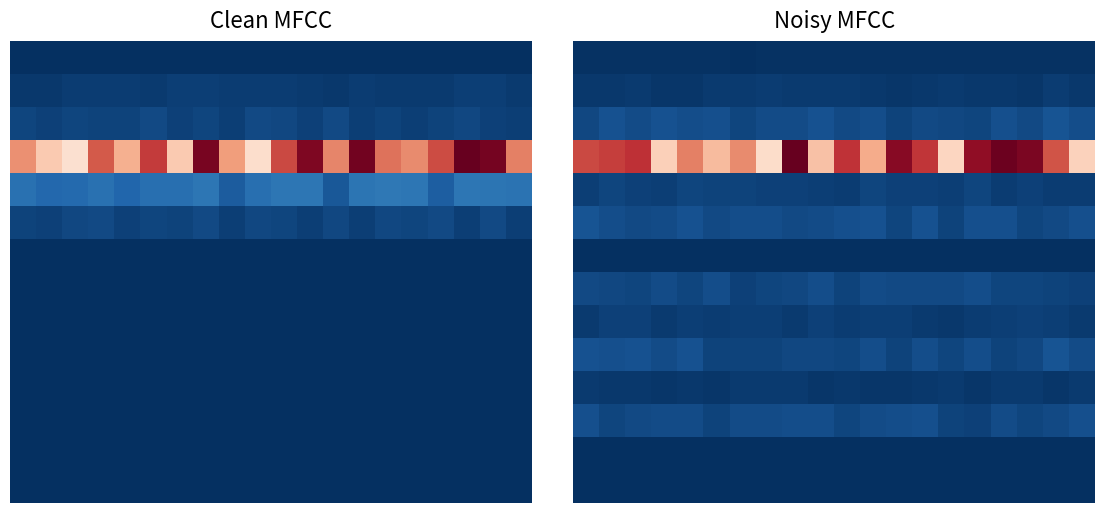

At which category is the sum across all series the highest?

8